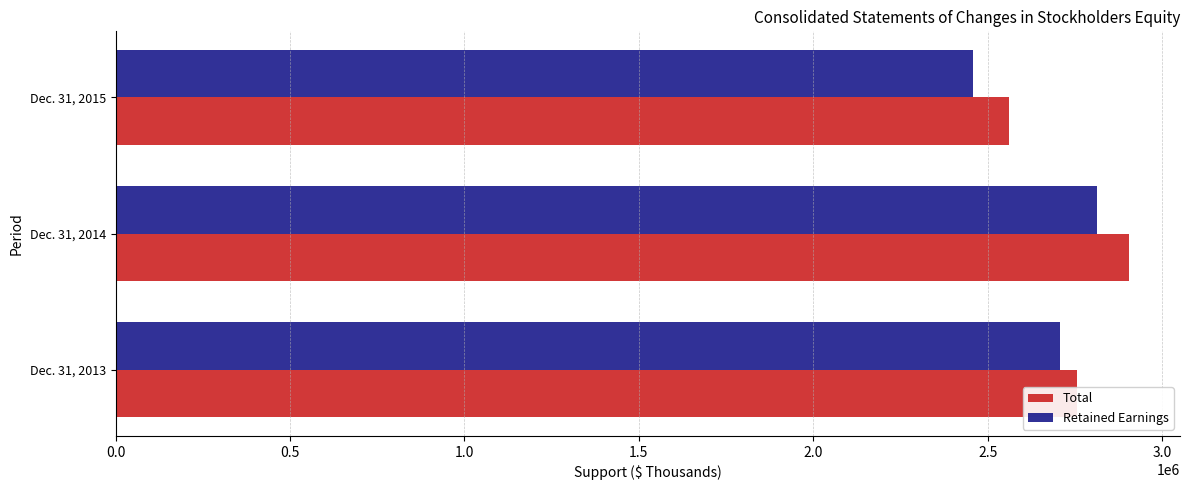

Is the value of Retained Earnings at Dec. 31, 2013 greater than the value of Total at Dec. 31, 2014?

No